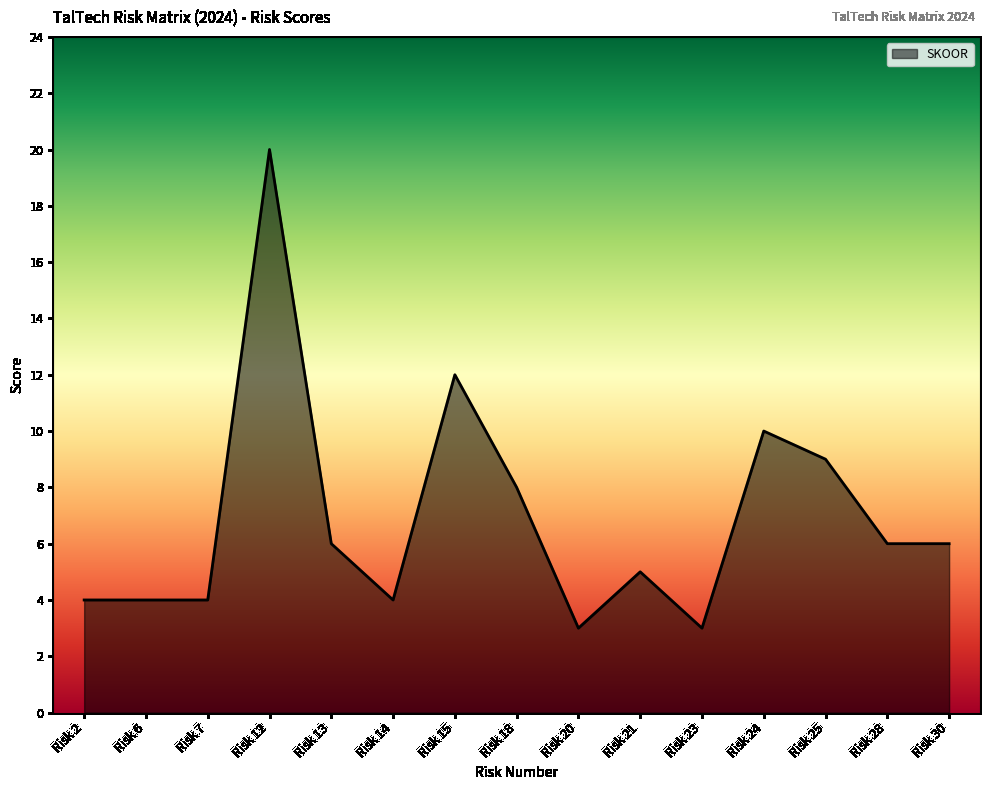

What is the average value?

7